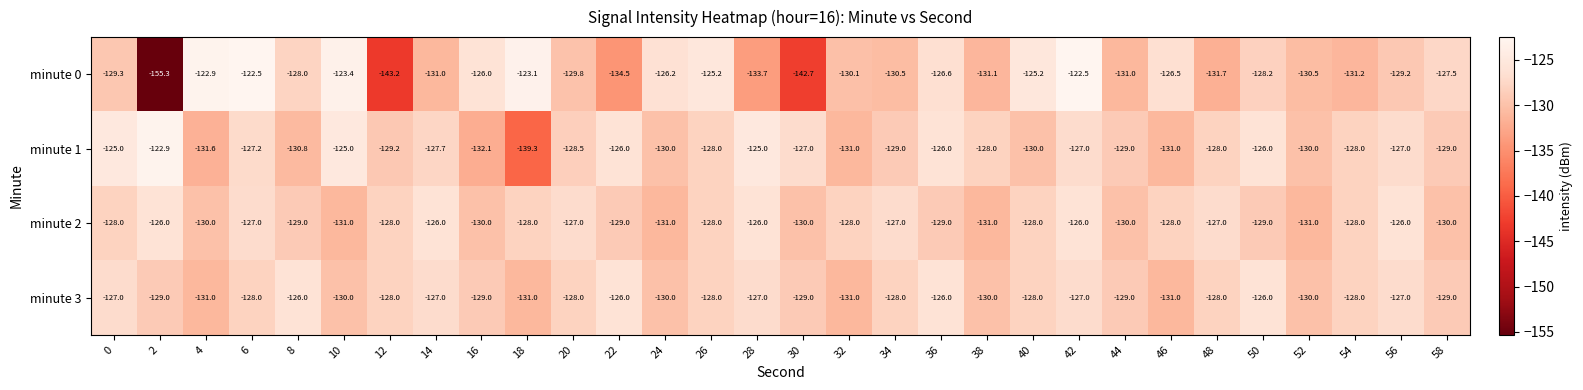

What is the average value of the minute 0 series?

-130.0